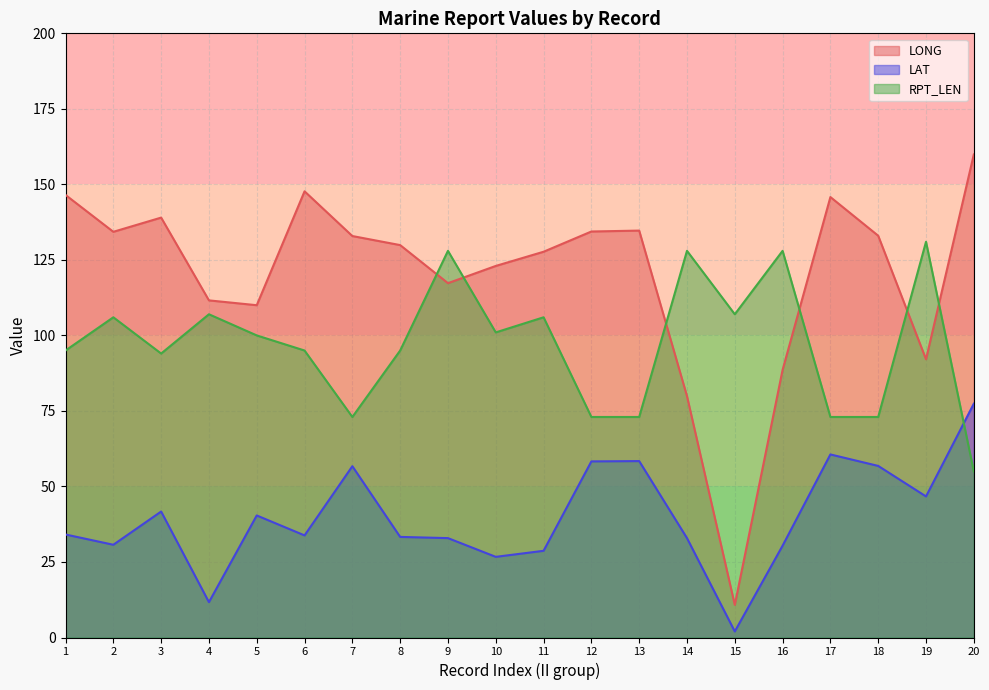

What is the difference between the maximum and minimum values in the LONG series?

149.1